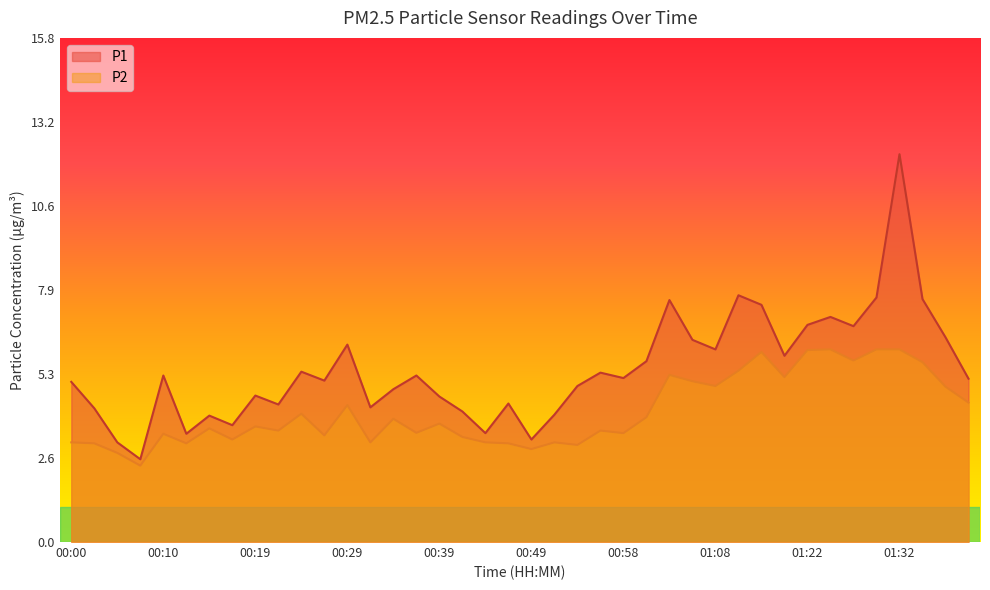

At which category does P2 reach its first local peak?

00:10